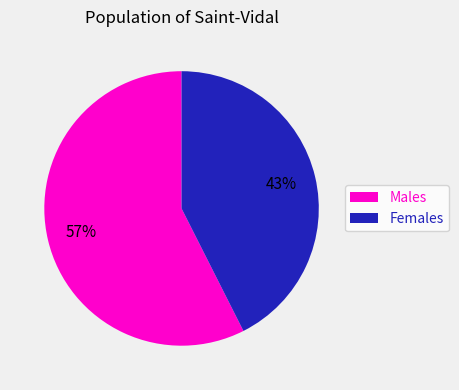

Approximately how many times larger is the value at Males compared to Females?

1.3